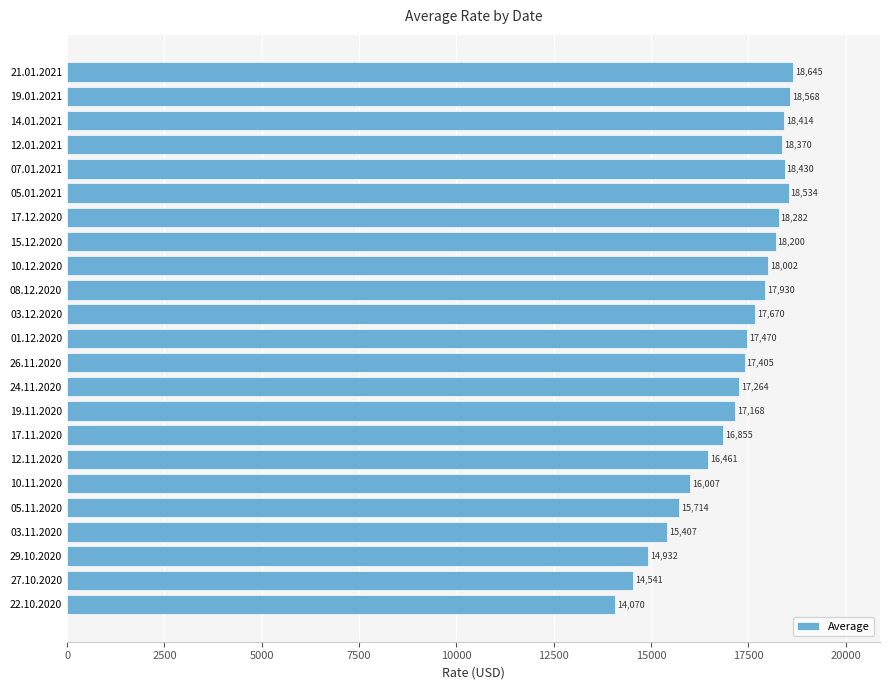

What is the sum of all values?

394339